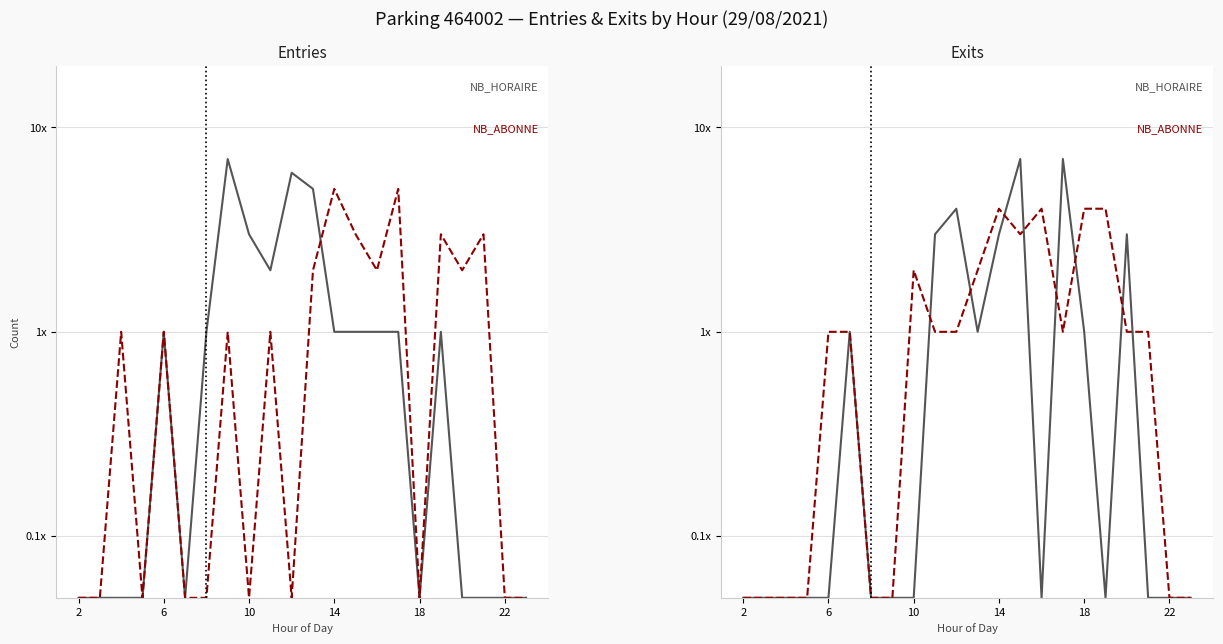

At how many categories does at least one series exceed 1?

11